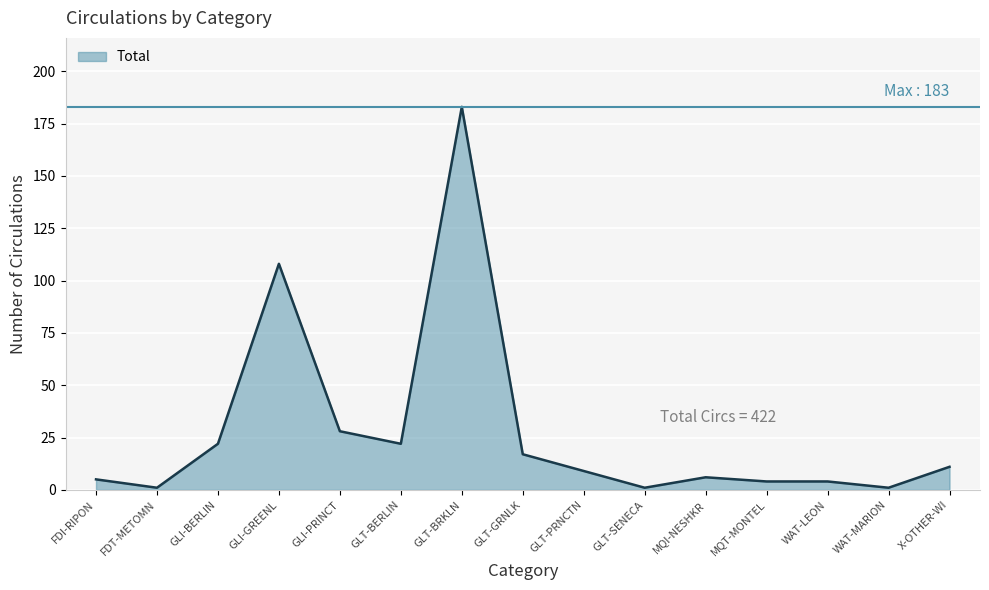

Which label corresponds to the largest value in the chart?

GLT-BRKLN